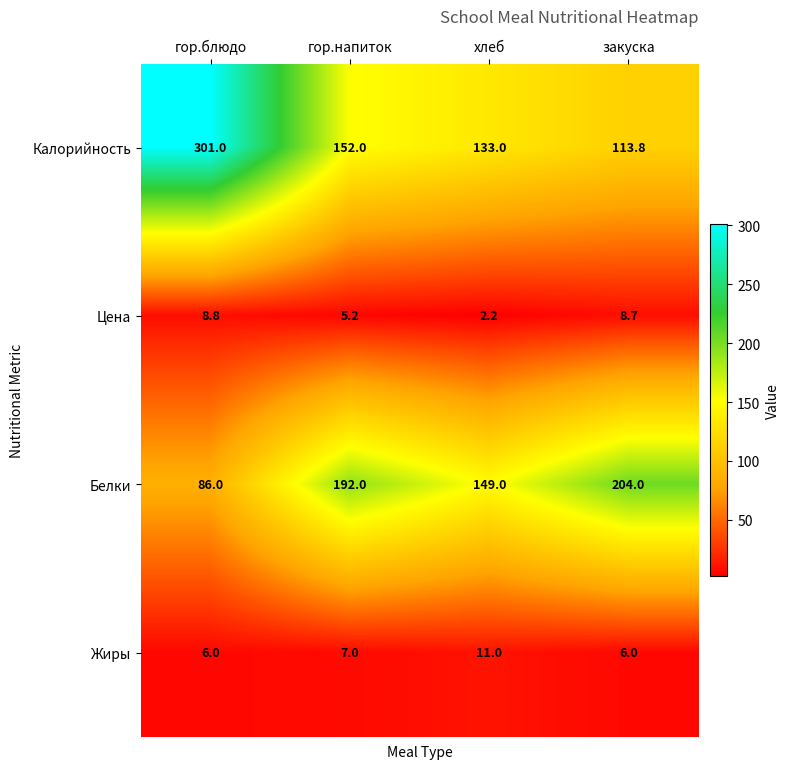

Reading left to right, list all the values displayed in this chart.

Калорийность: гор.блюдо=301.0	гор.напиток=152.0	хлеб=133.0	закуска=113.8
Цена: гор.блюдо=8.8	гор.напиток=5.2	хлеб=2.2	закуска=8.7
Белки: гор.блюдо=86.0	гор.напиток=192.0	хлеб=149.0	закуска=204.0
Жиры: гор.блюдо=6.0	гор.напиток=7.0	хлеб=11.0	закуска=6.0